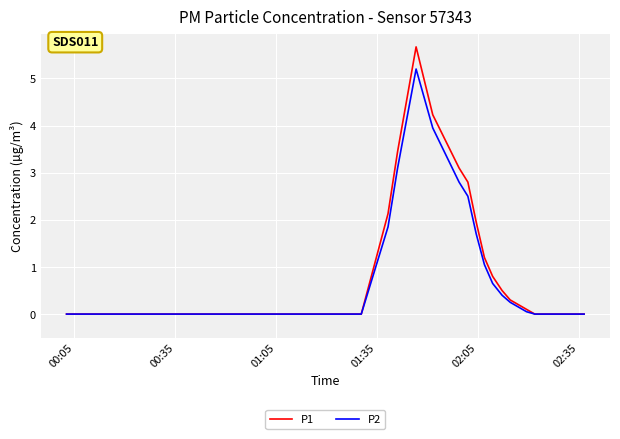

What is the greatest value displayed?

5.7